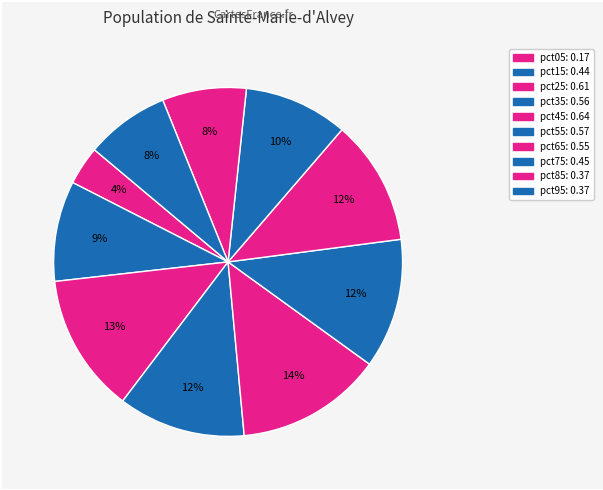

Count the number of slices in the pie.

10